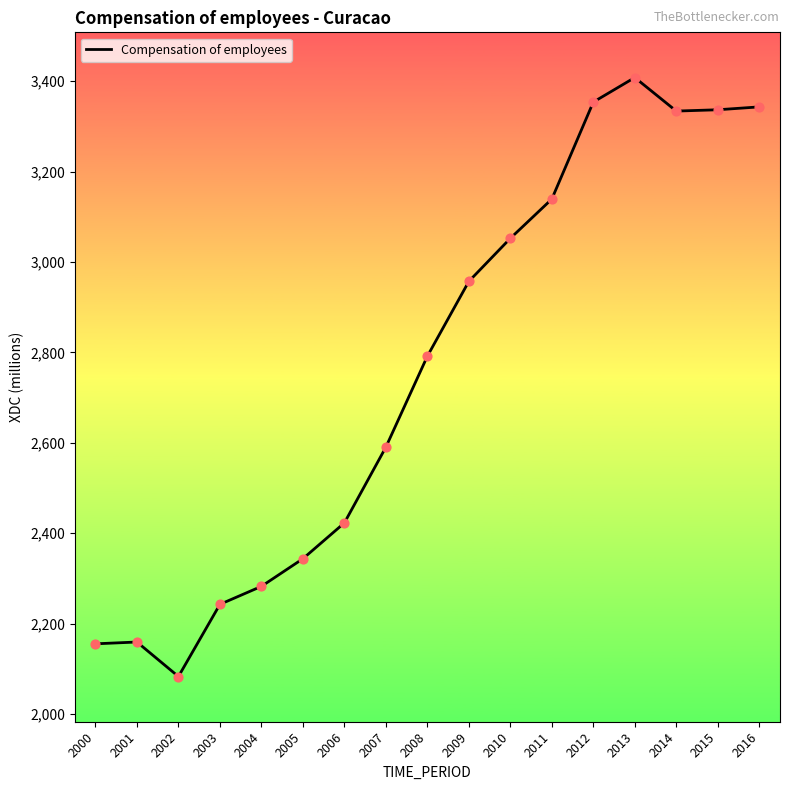

Between 2011 and 2016, which is larger?

2016